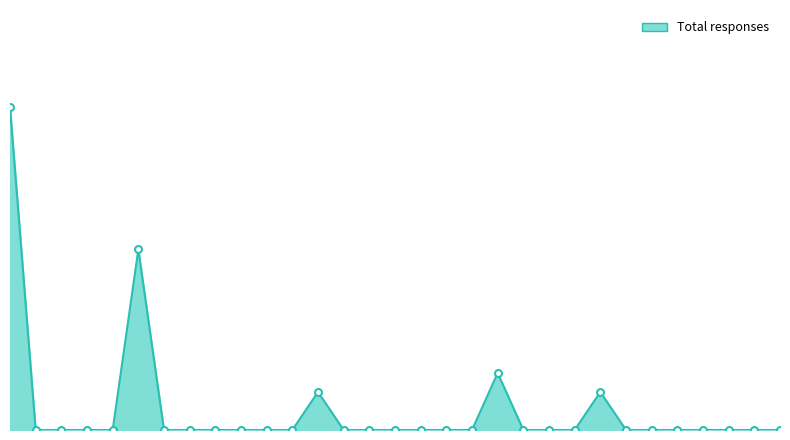

What is the label of the 14th point from the right?

Maltese